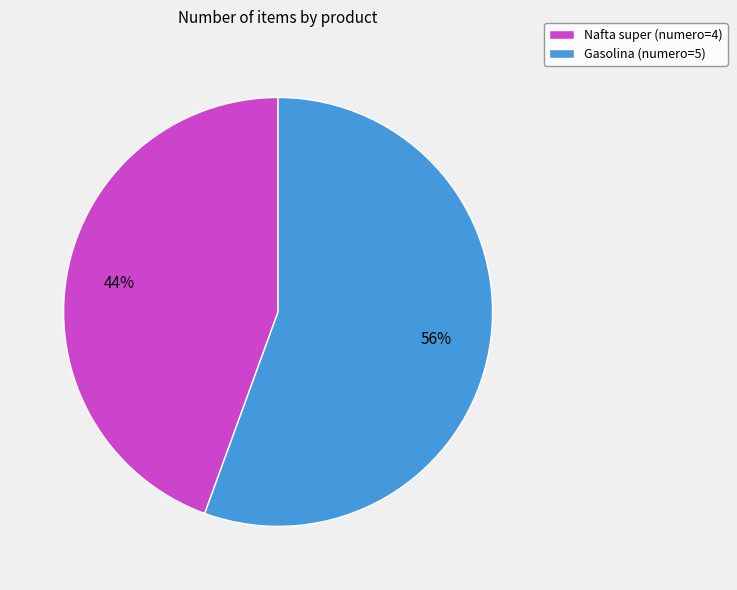

What is the ratio of the value at Nafta super to the value at Gasolina?

0.8